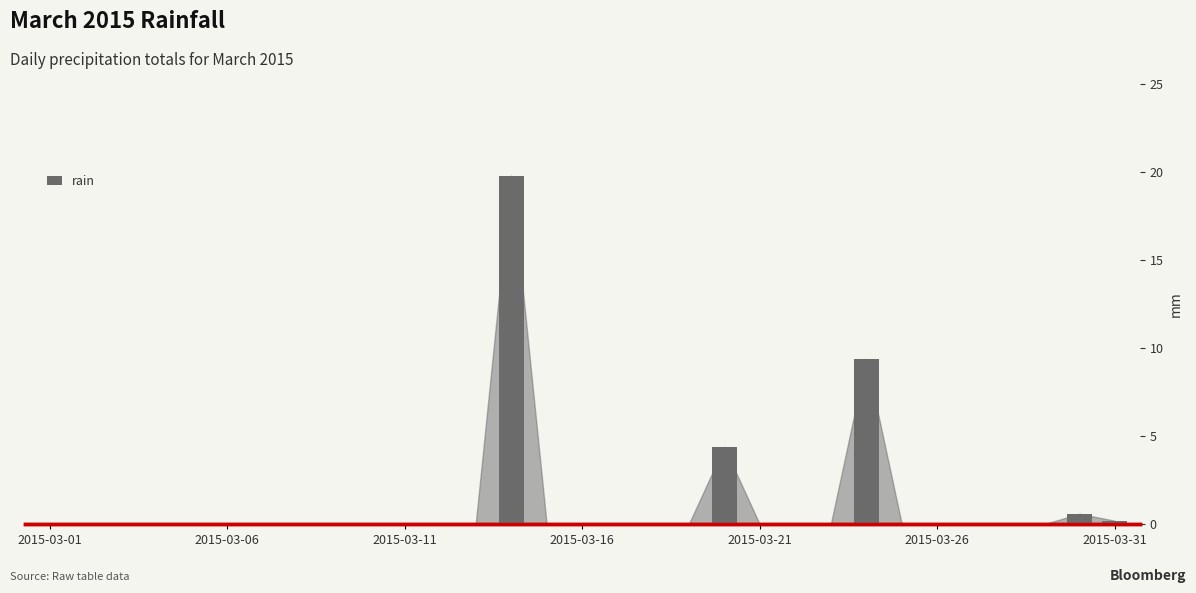

What is the average value?

1.1